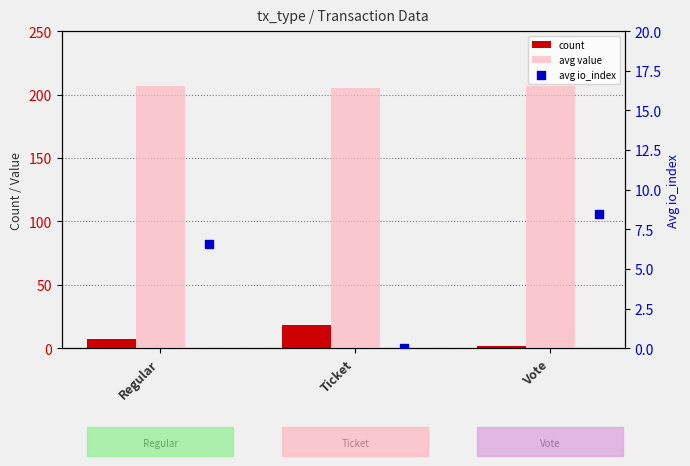

At how many categories does at least one series exceed 68?

3